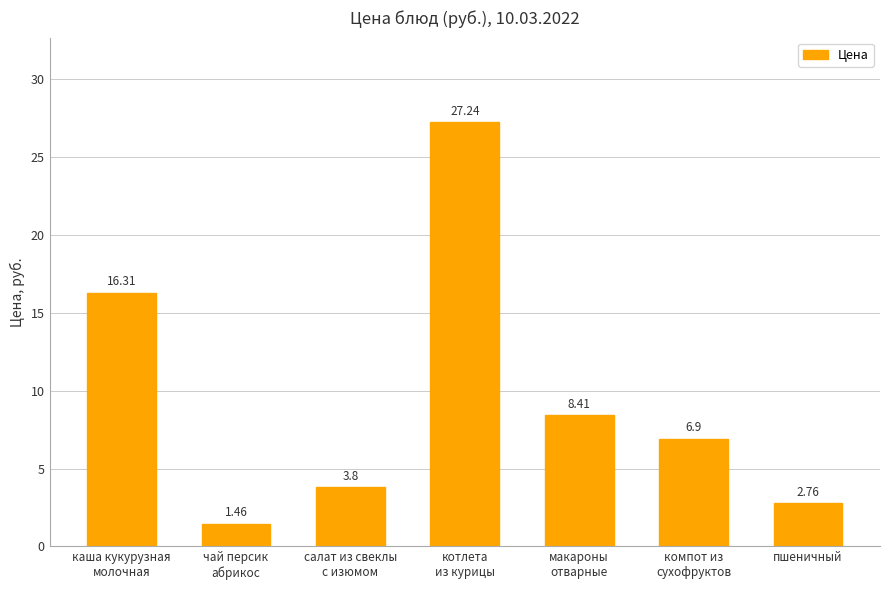

What is the label of the 1st bar from the right?

пшеничный